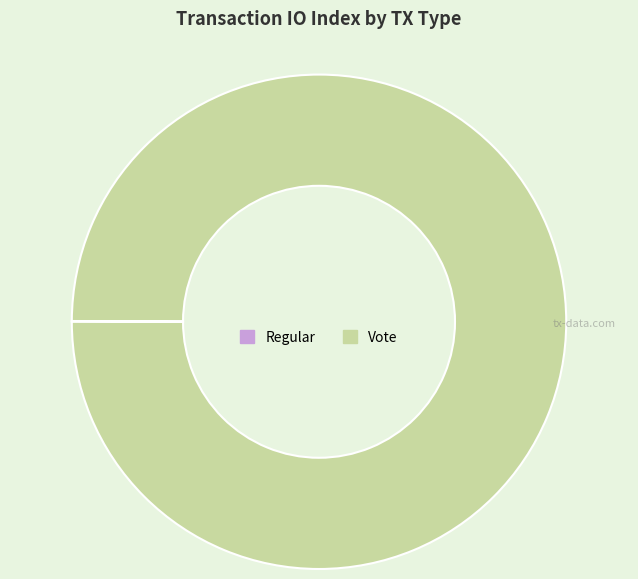

Which category has the biggest portion of the pie?

Vote